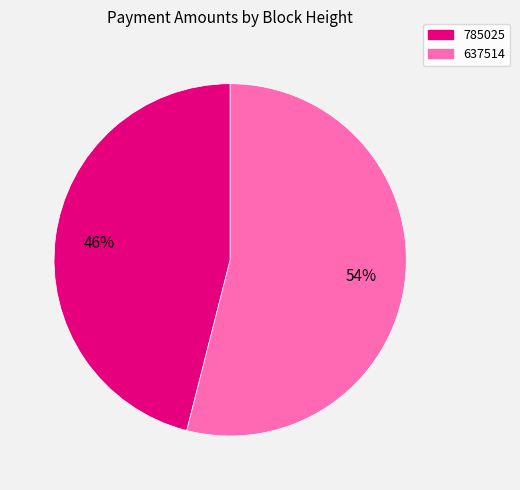

Which category has the biggest portion of the pie?

637514